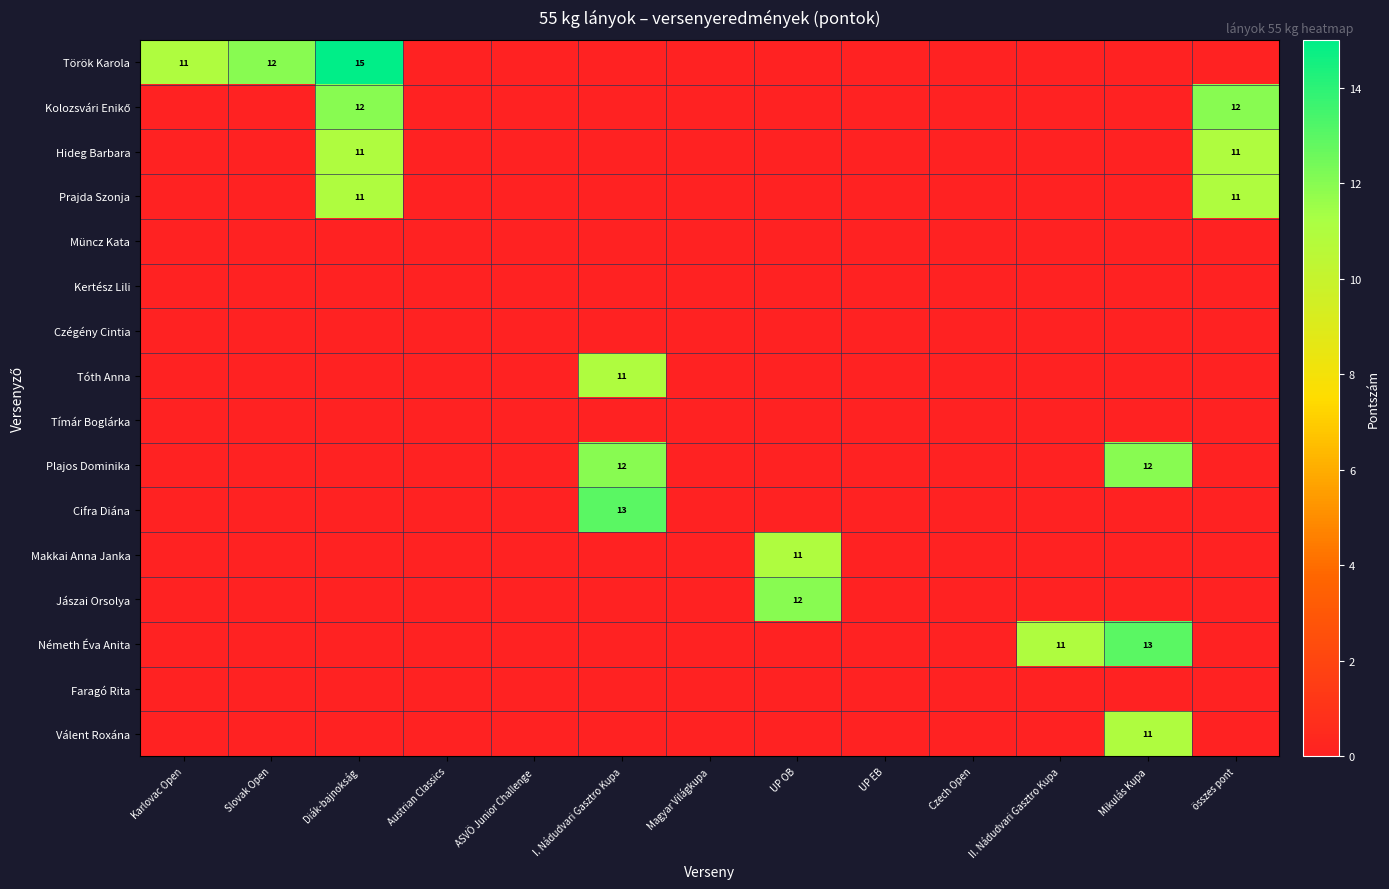

What is the total value across all series at összes pont?

34